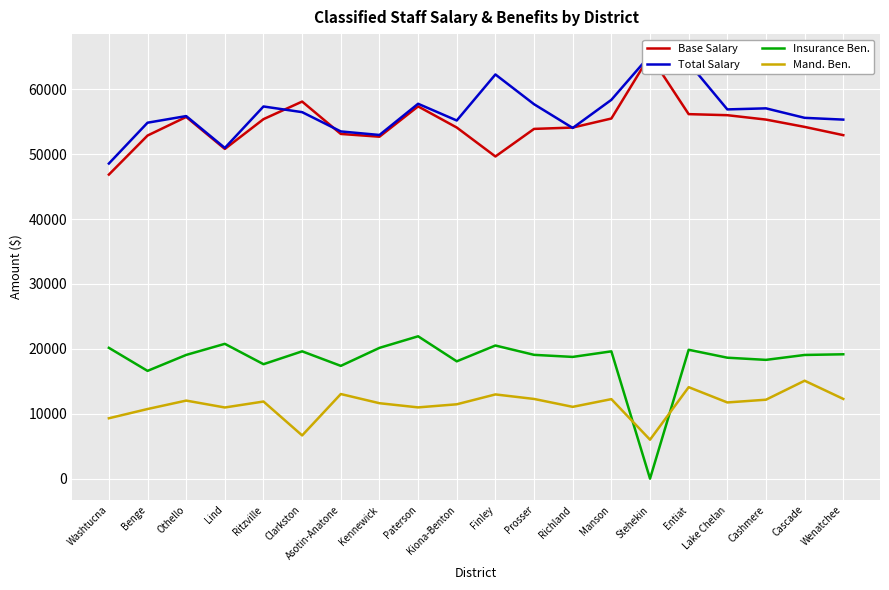

Reading left to right, transcribe all the data shown in this chart.

Base Salary: 46851	52865	55730	50805	55392	58100	53112	52686	57357	54102	49641	53889	54096	55489	65232	56164	56001	55325	54198	52926
Total Salary: 48553	54843	55865	50957	57345	56470	53500	52953	57761	55184	62275	57691	54034	58367	65232	64059	56893	57056	55593	55320
Insurance Ben.: 20159	16608	19065	20775	17637	19620	17378	20153	21936	18078	20516	19077	18759	19616	0	19859	18638	18303	19060	19164
Mand. Ben.: 9306	10730	12029	10969	11885	6661	13040	11626	10982	11459	12980	12282	11065	12255	6004	14097	11743	12166	15093	12287